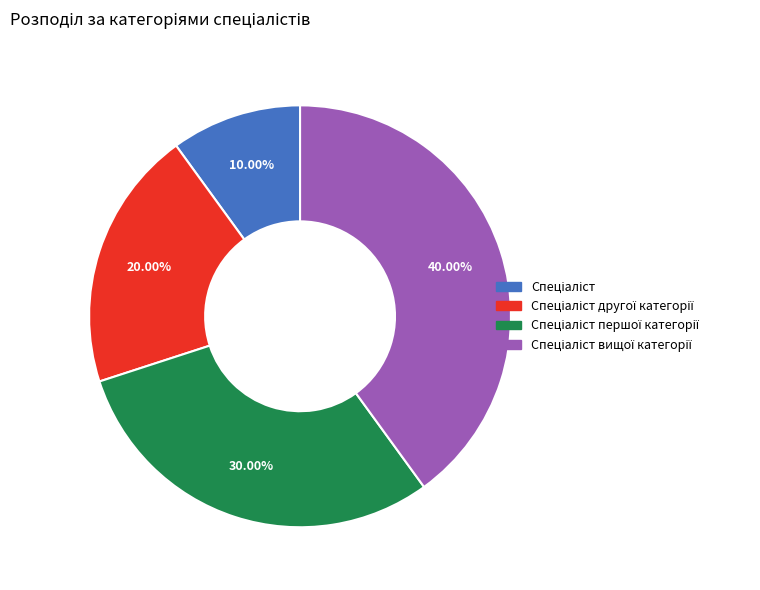

Is there a majority slice in this chart?

No